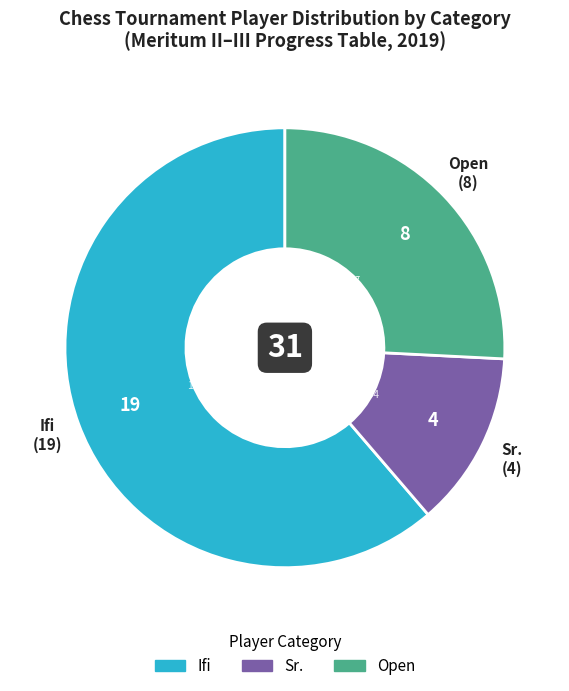

Is there a majority slice in this chart?

Yes